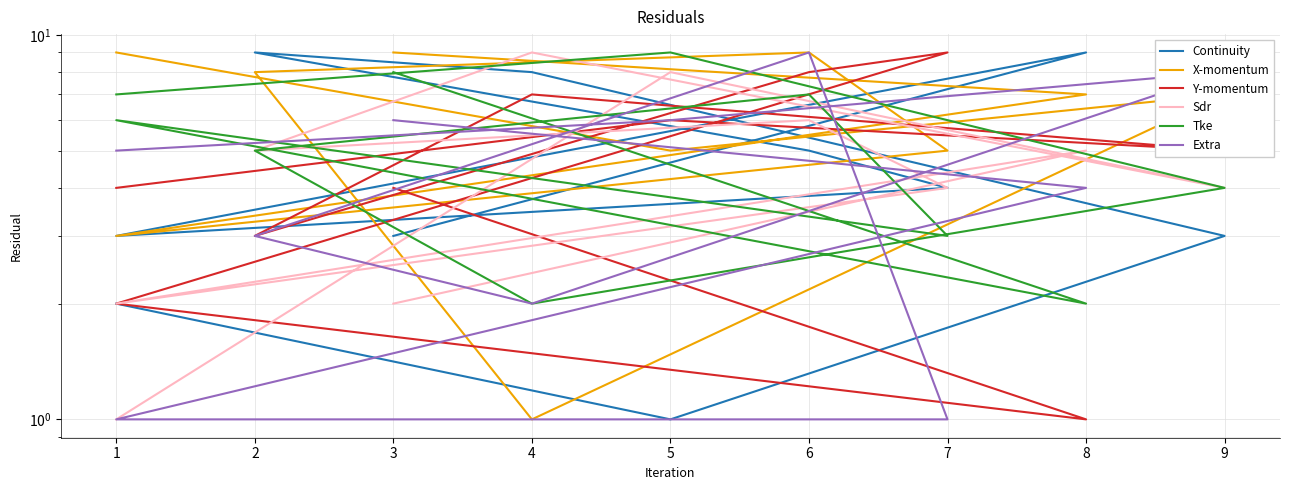

Where do Continuity and Extra first cross each other?

3 and 8